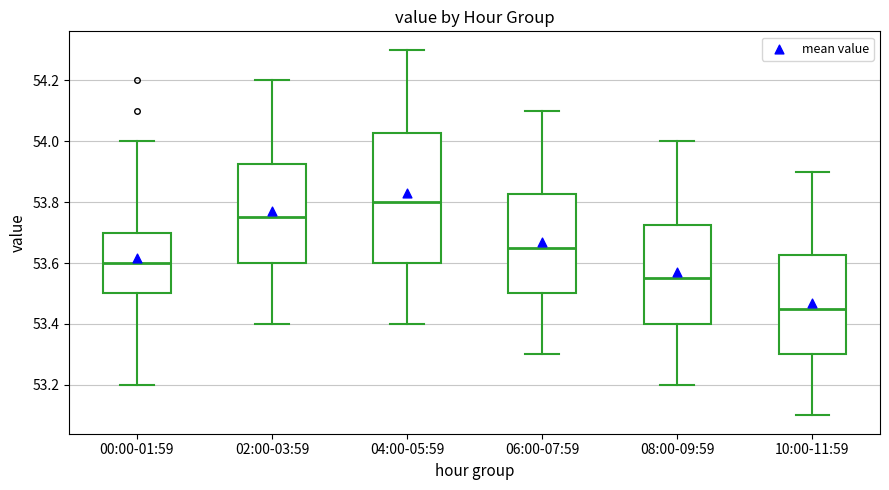

Which box is the tallest, from its lower edge to its upper edge?

04:00-05:59